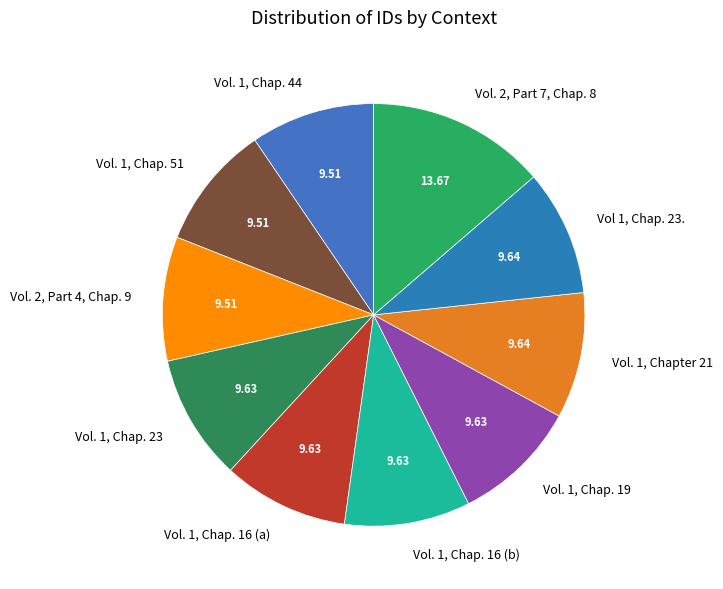

Do Vol. 1, Chap. 19 and Vol. 1, Chap. 16 (a) together represent more than half of the pie?

No